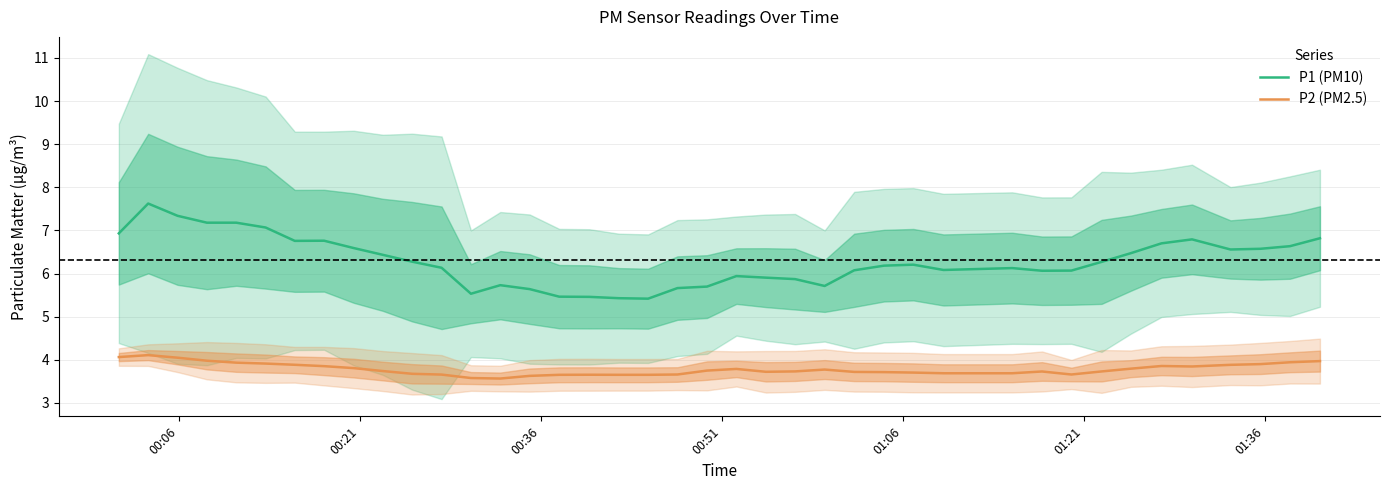

What is the highest value of the P1 (PM10) series?

7.6